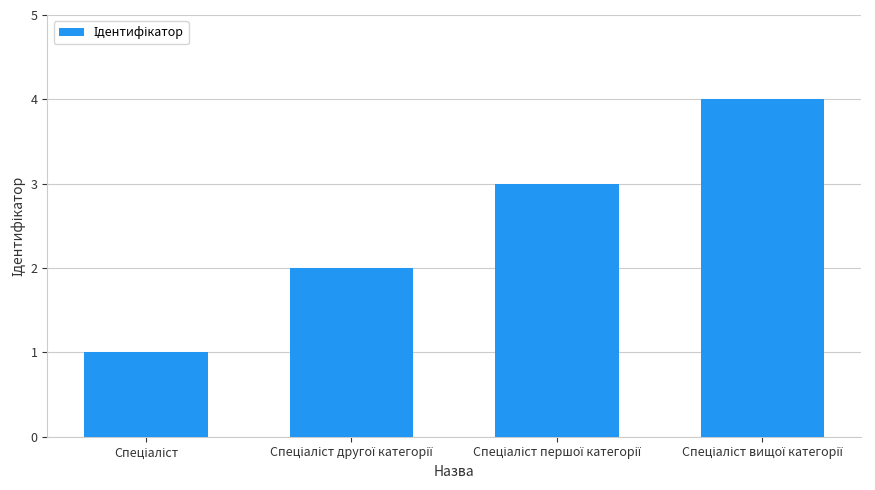

What is the difference between the maximum and minimum values?

3